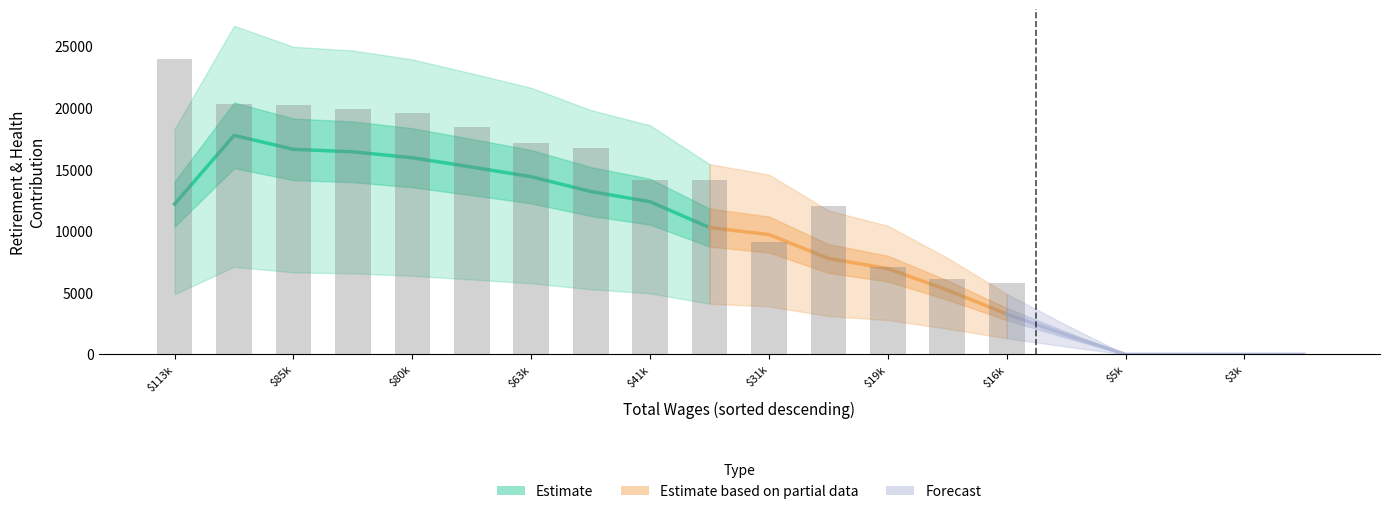

What is the difference between the maximum and minimum values?

23999.0